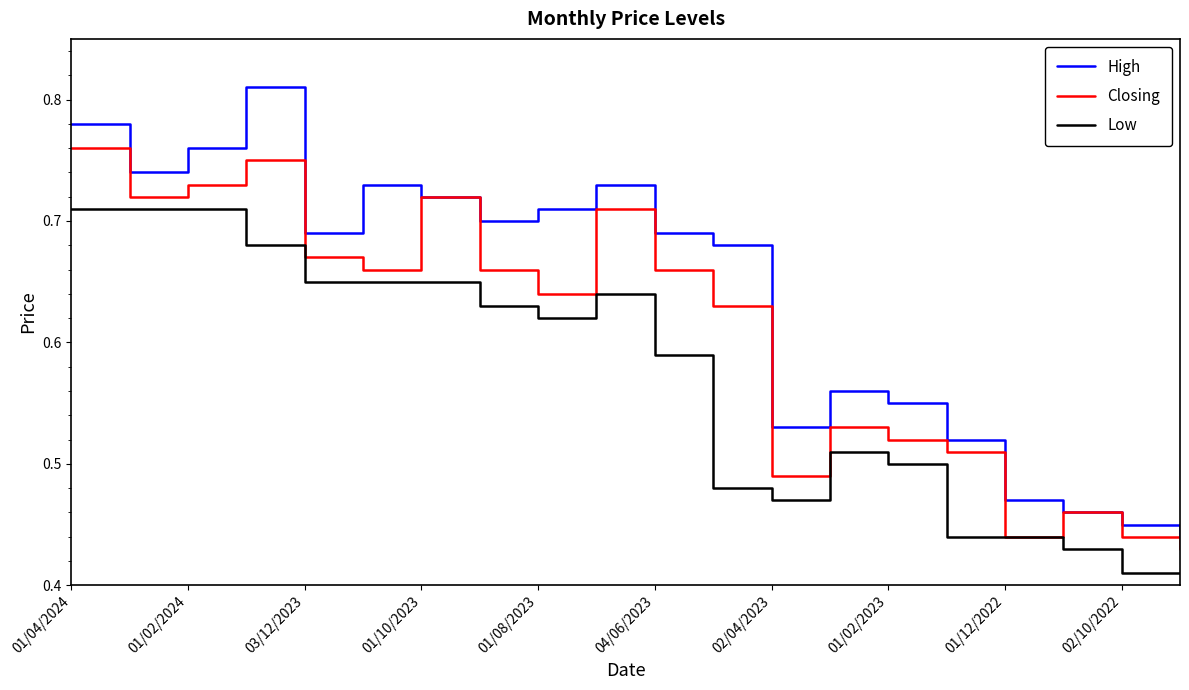

True or false: High and Low cross at least once.

False